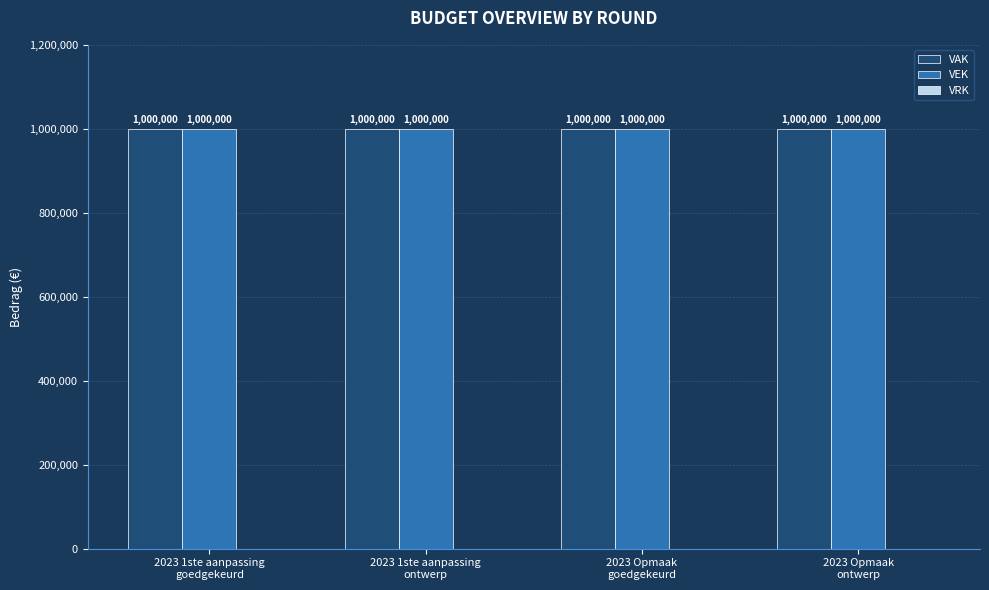

At which category is the sum across all series the highest?

2023 1ste aanpassing
goedgekeurd